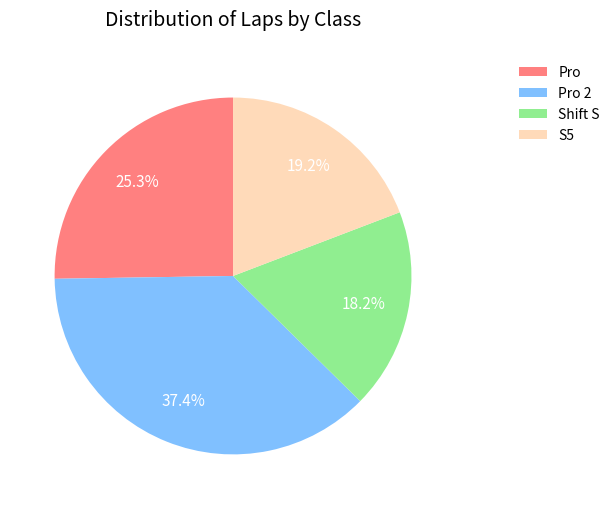

What percentage is NOT represented by Shift S?

81.8%